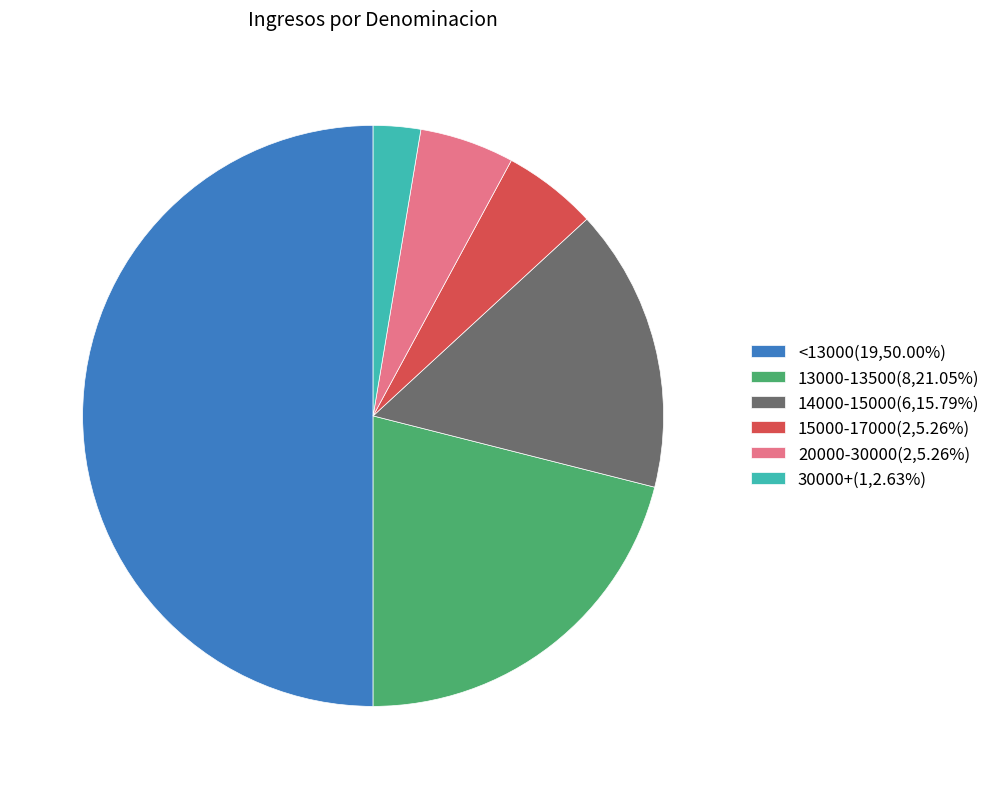

Approximately how many times larger is the value at <13000(19,50.00%) compared to 15000-17000(2,5.26%)?

9.5